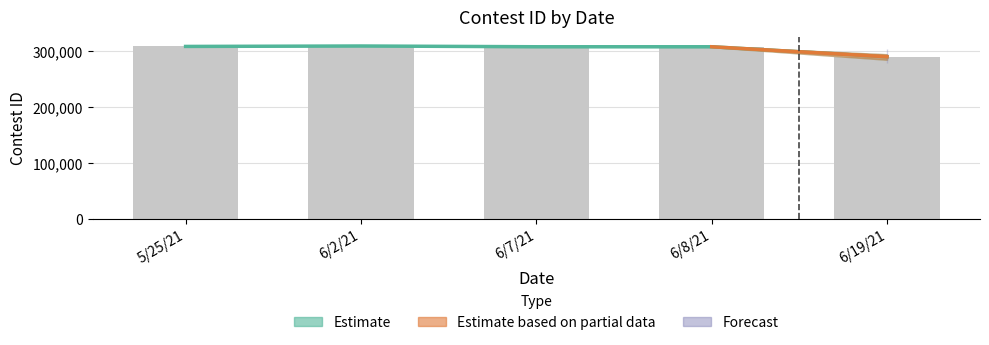

What is the difference between the second highest and minimum values?

18514